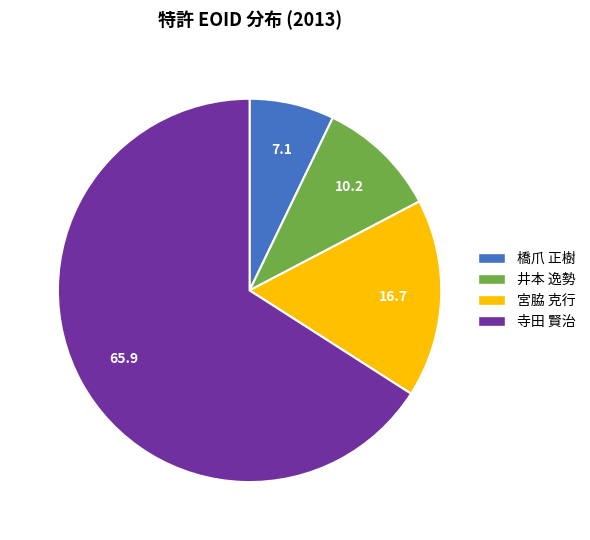

Does any single category account for the majority?

Yes